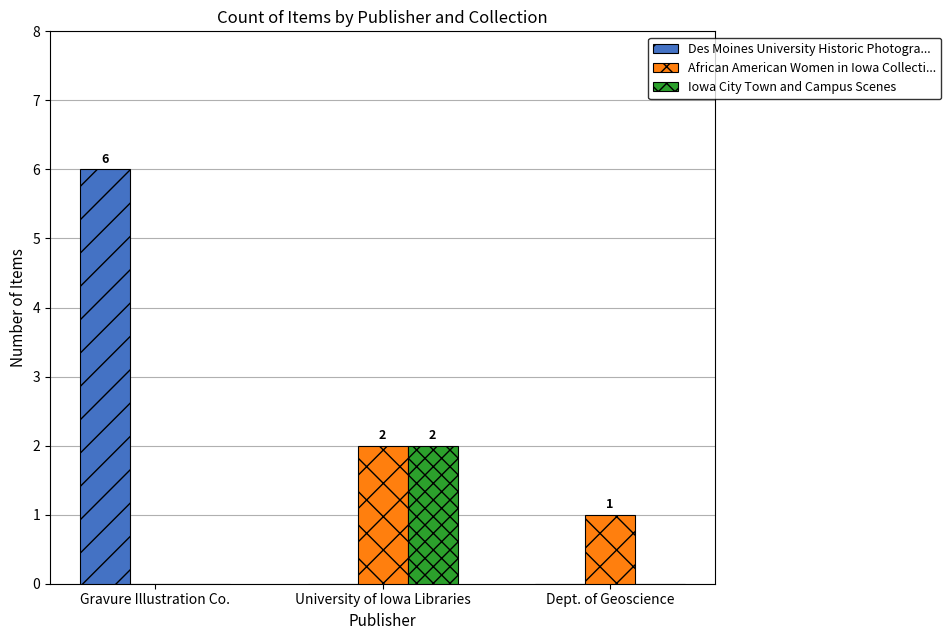

What is the total value across all series at University of Iowa Libraries?

4